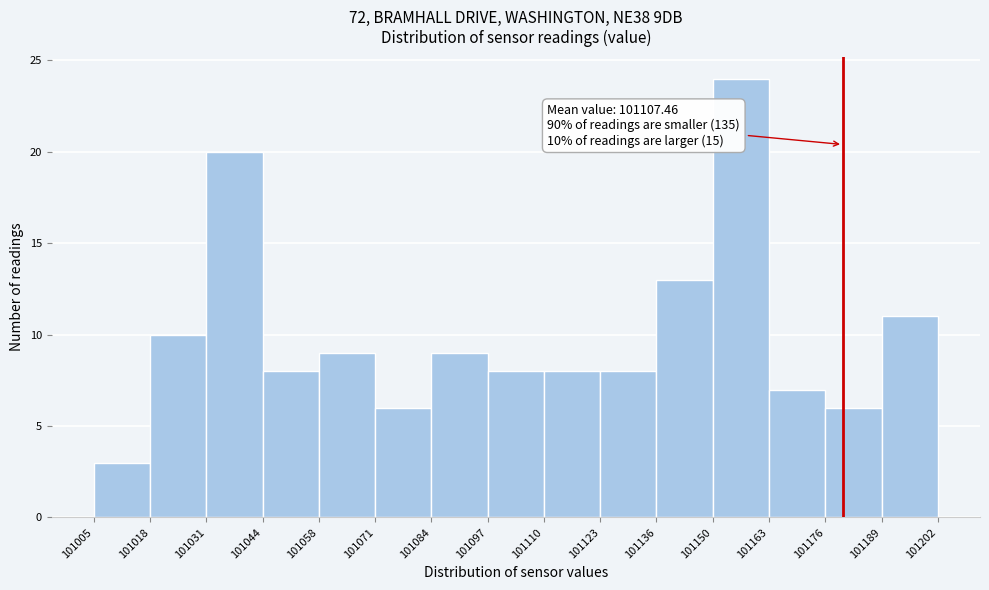

Over which range of the x-axis is the bar tallest?

101150 to 101163